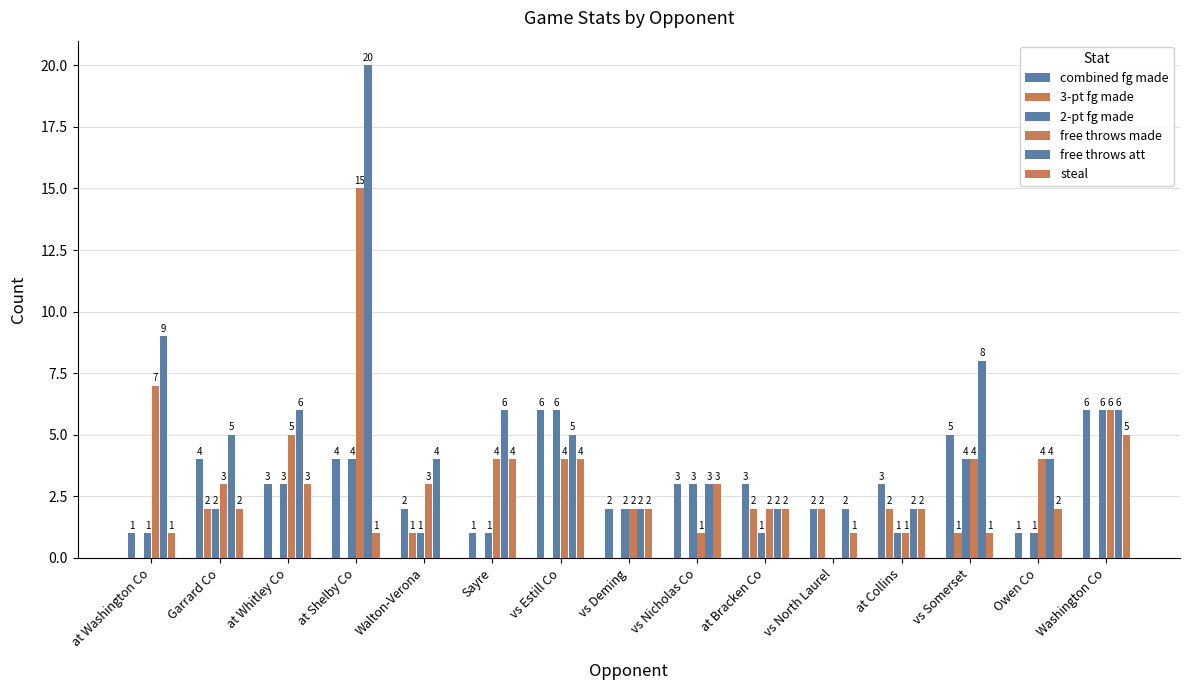

Is the value of free throws made at vs North Laurel greater than the value of 2-pt fg made at at Whitley Co?

No